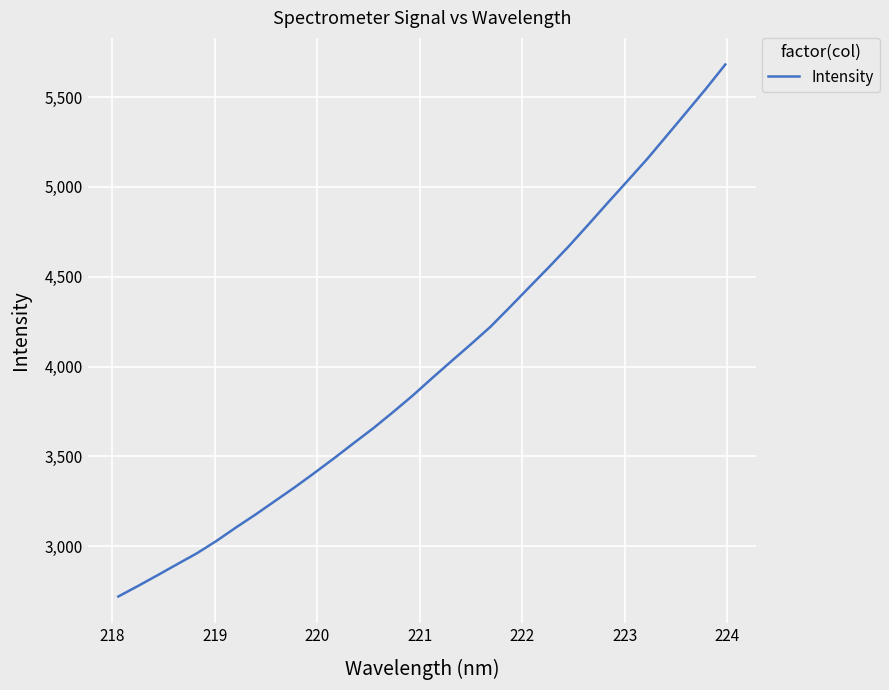

What is the smallest value displayed?

2720.0